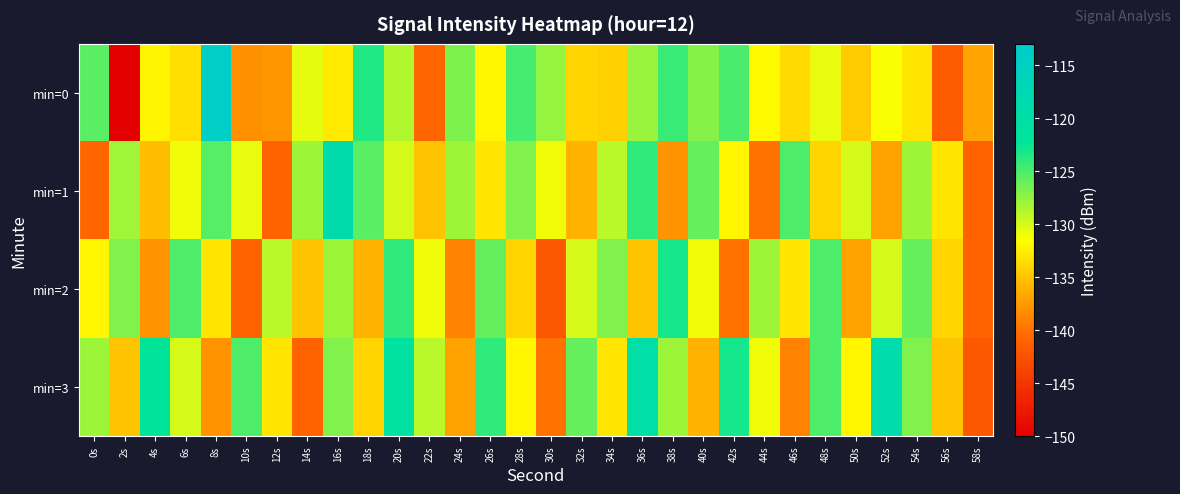

At which category does the chart reach its minimum across all series?

2s